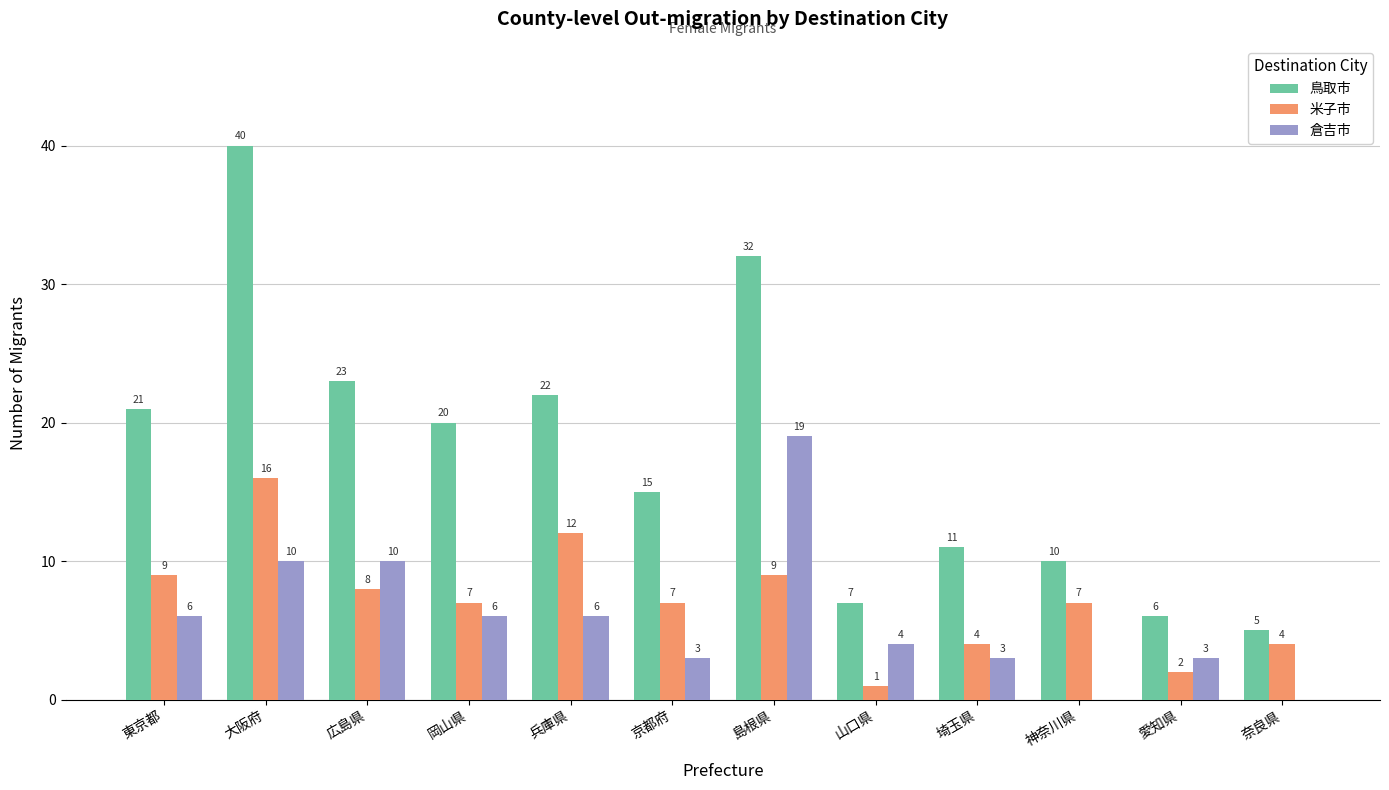

Which series has the largest range (max minus min)?

鳥取市